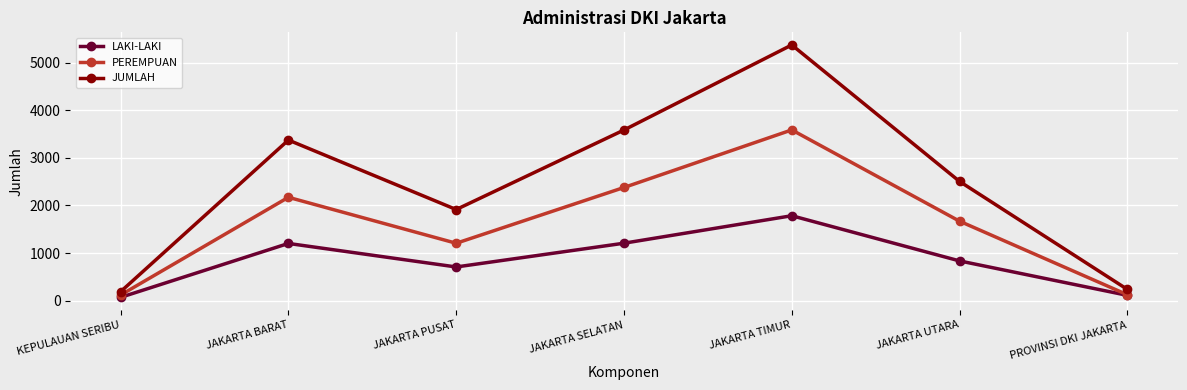

At which category does LAKI-LAKI reach its first local valley?

JAKARTA PUSAT